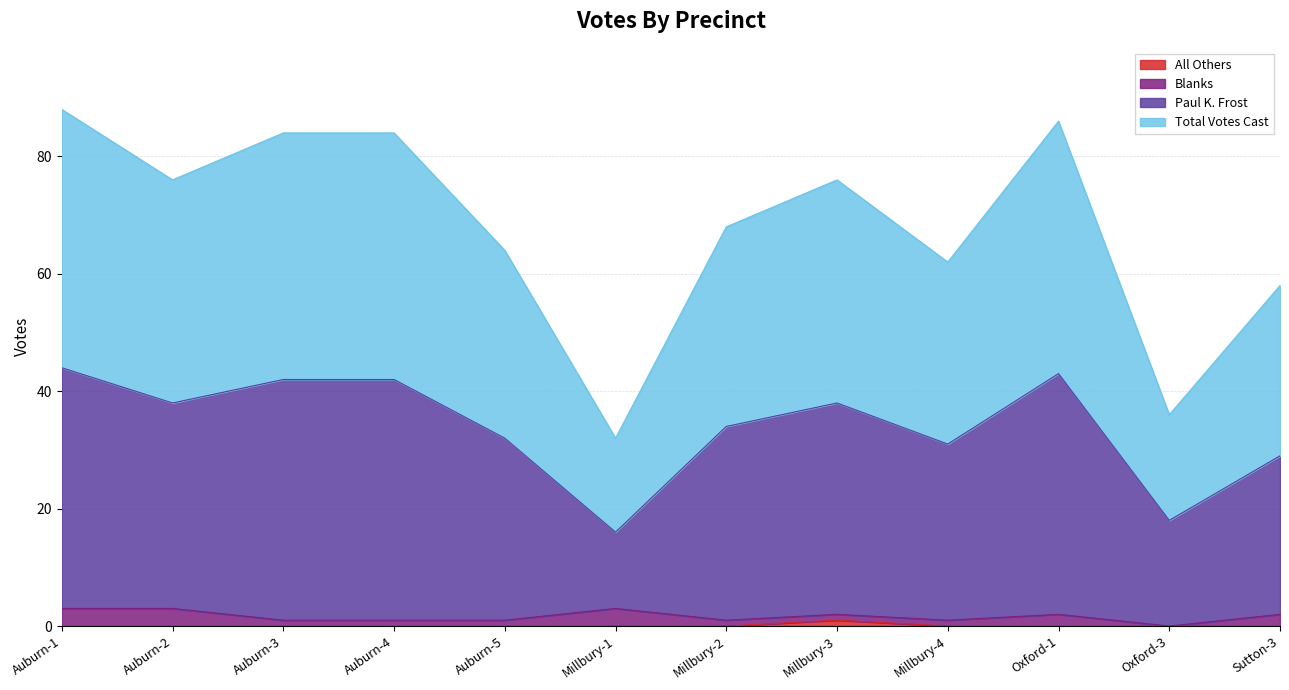

What is the sum of the Paul K. Frost values at Oxford-1 and Millbury-4?

74